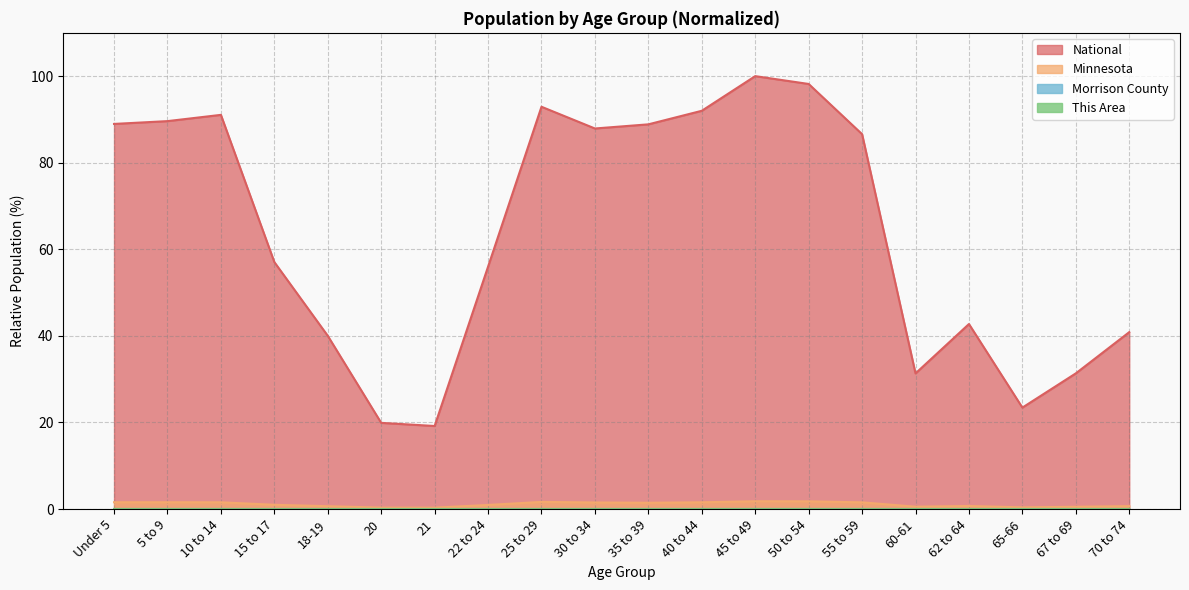

Reading left to right, list all the values displayed in this chart.

This Area: Under 5=0.0	5 to 9=0.0	10 to 14=0.0	15 to 17=0.0	18-19=0.0	20=0.0	21=0.0	22 to 24=0.0	25 to 29=0.0	30 to 34=0.0	35 to 39=0.0	40 to 44=0.0	45 to 49=0.0	50 to 54=0.0	55 to 59=0.0	60-61=0.0	62 to 64=0.0	65-66=0.0	67 to 69=0.0	70 to 74=0.0
Morrison County: Under 5=0.0	5 to 9=0.0	10 to 14=0.0	15 to 17=0.0	18-19=0.0	20=0.0	21=0.0	22 to 24=0.0	25 to 29=0.0	30 to 34=0.0	35 to 39=0.0	40 to 44=0.0	45 to 49=0.0	50 to 54=0.0	55 to 59=0.0	60-61=0.0	62 to 64=0.0	65-66=0.0	67 to 69=0.0	70 to 74=0.0
Minnesota: Under 5=1.6	5 to 9=1.6	10 to 14=1.6	15 to 17=1.0	18-19=0.6	20=0.3	21=0.3	22 to 24=0.9	25 to 29=1.6	30 to 34=1.5	35 to 39=1.4	40 to 44=1.6	45 to 49=1.8	50 to 54=1.8	55 to 59=1.5	60-61=0.5	62 to 64=0.7	65-66=0.4	67 to 69=0.5	70 to 74=0.7
National: Under 5=89.0	5 to 9=89.6	10 to 14=91.1	15 to 17=57.0	18-19=40.0	20=19.9	21=19.2	22 to 24=56.0	25 to 29=92.9	30 to 34=87.9	35 to 39=88.9	40 to 44=92.0	45 to 49=100.0	50 to 54=98.2	55 to 59=86.6	60-61=31.3	62 to 64=42.7	65-66=23.4	67 to 69=31.3	70 to 74=40.9